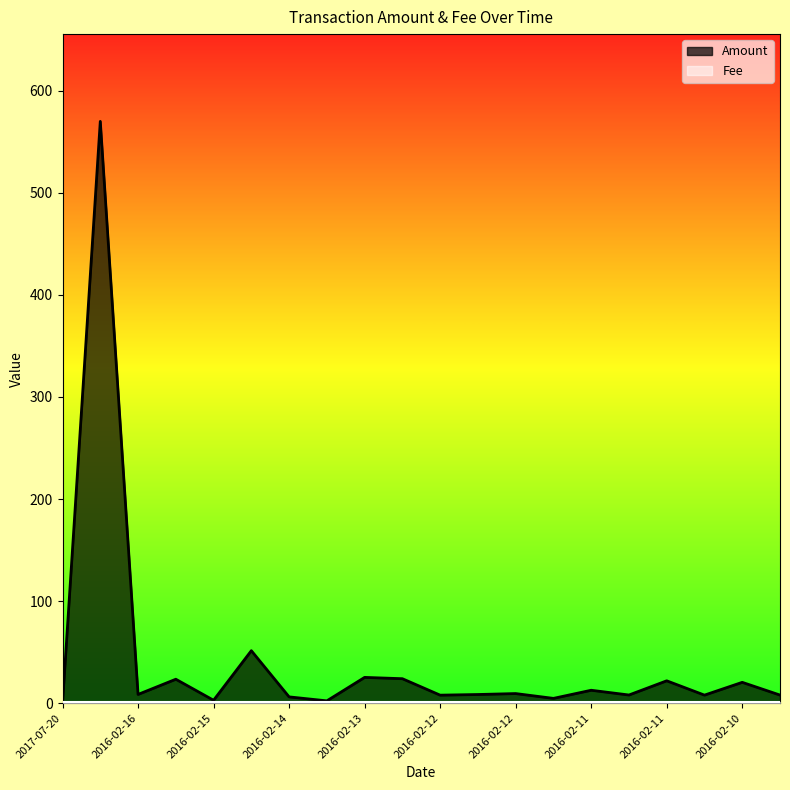

How many series are shown in this chart?

2